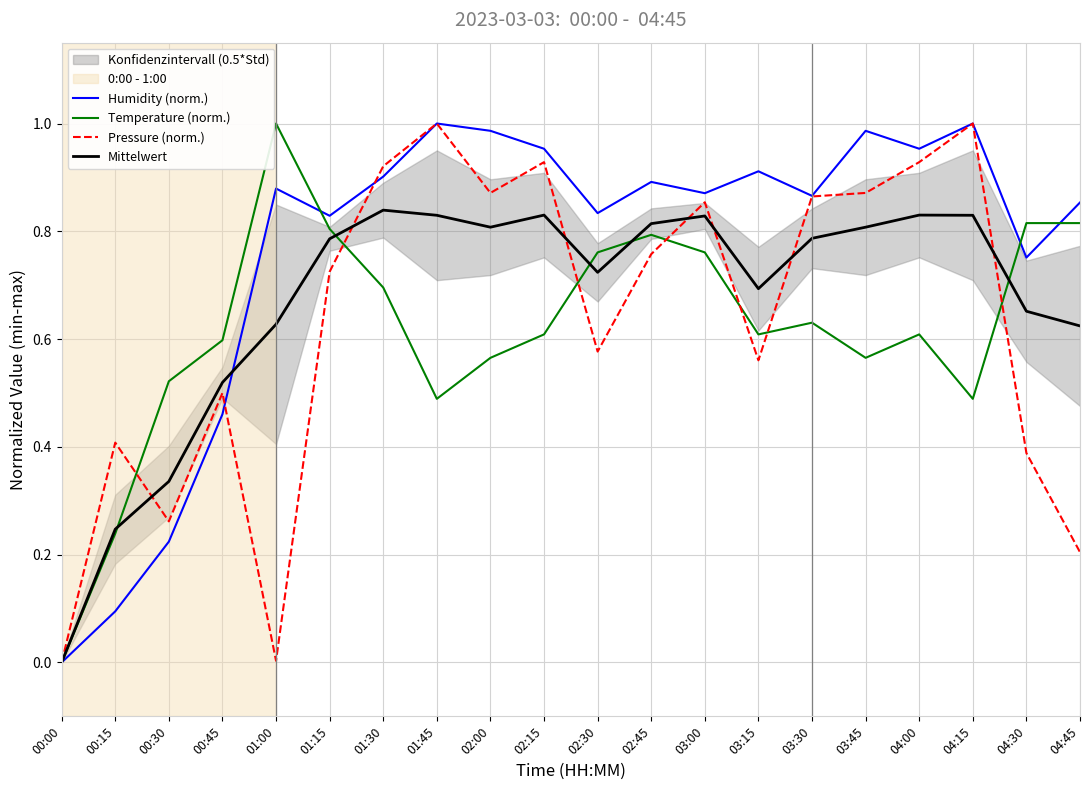

At which label does Pressure (norm.) reach its minimum?

00:00